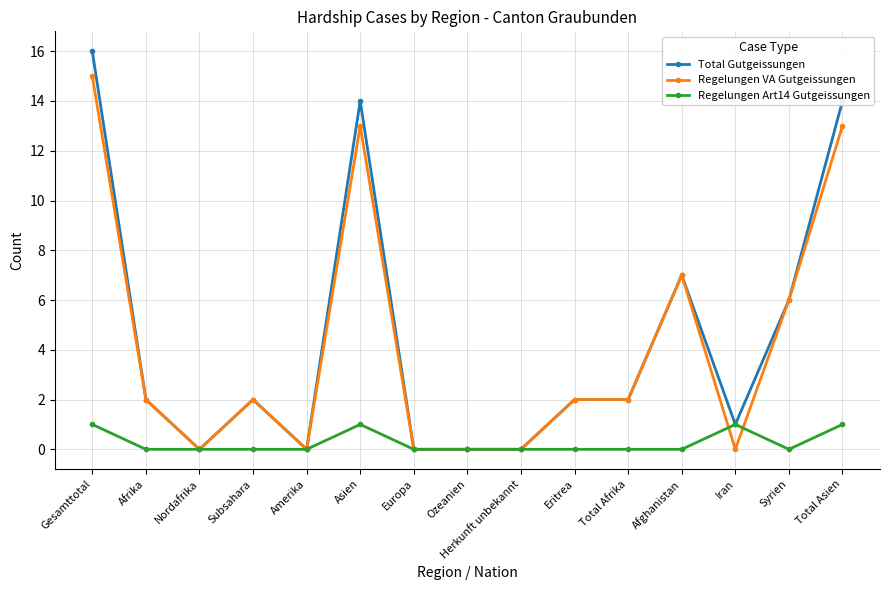

List the series in order of their peak value, lowest first.

Regelungen Art14 Gutgeissungen, Regelungen VA Gutgeissungen, Total Gutgeissungen